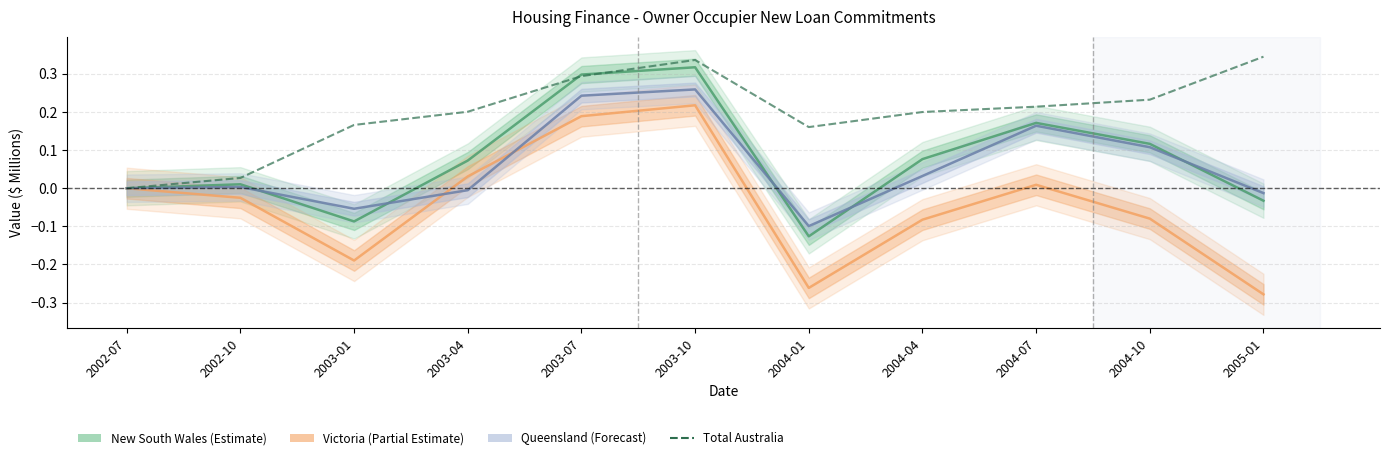

How many interior local peaks does the Queensland (Forecast) series have?

3